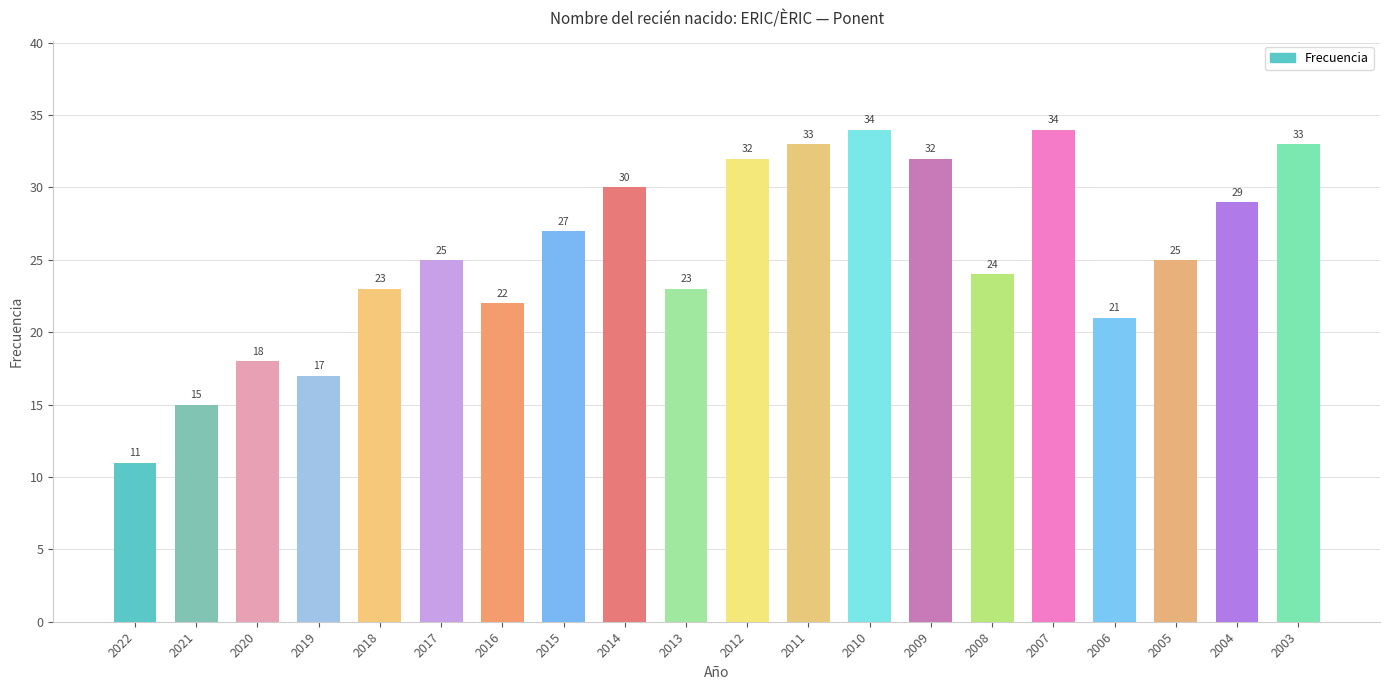

Approximately how many times larger is the value at 2010 compared to 2012?

1.1